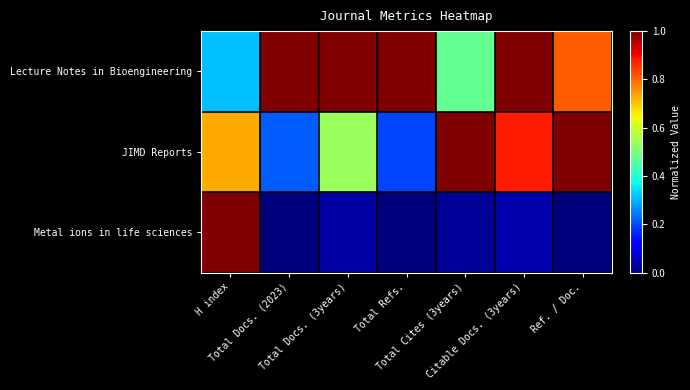

What is the difference between the highest and lowest values at Total Docs. (2023)?

1.0